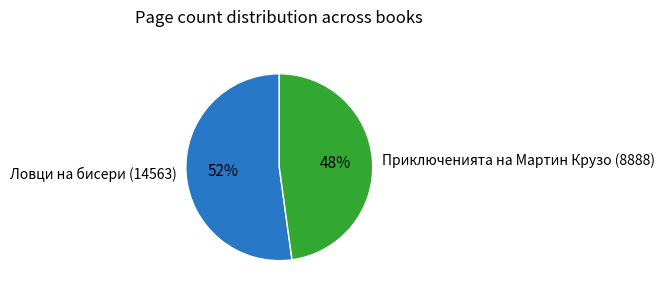

Count the number of slices in the pie.

2